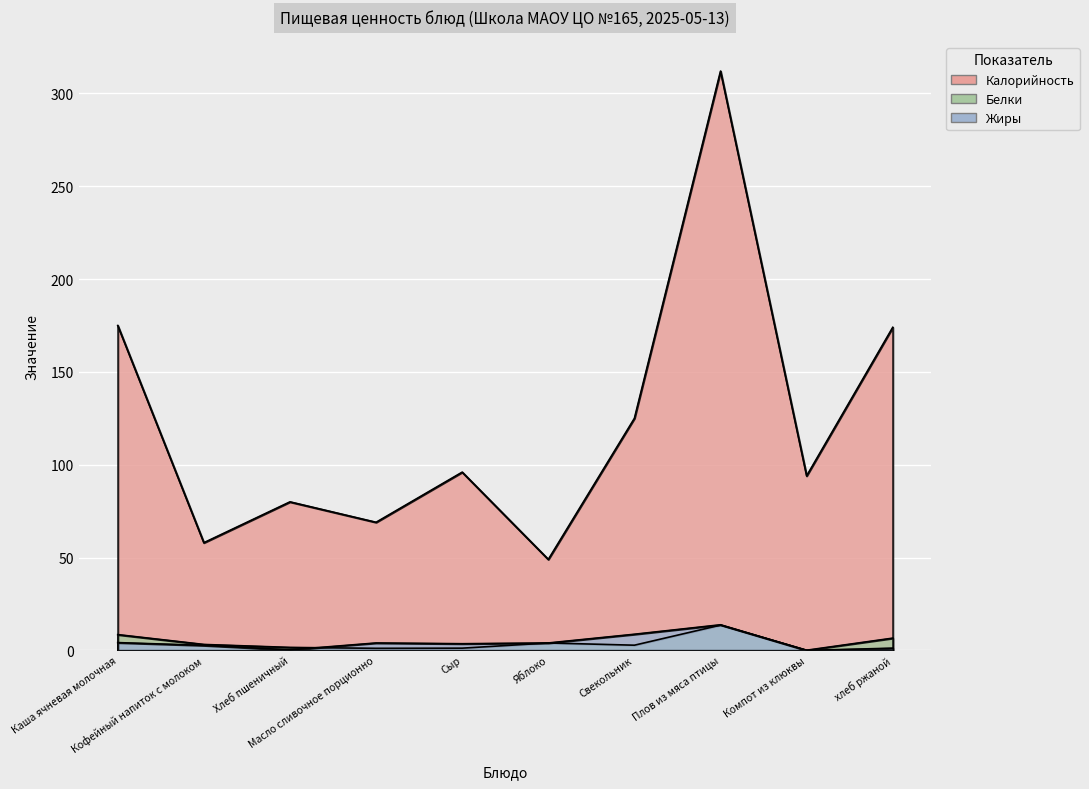

What is the average value of the Жиры series?

4.2